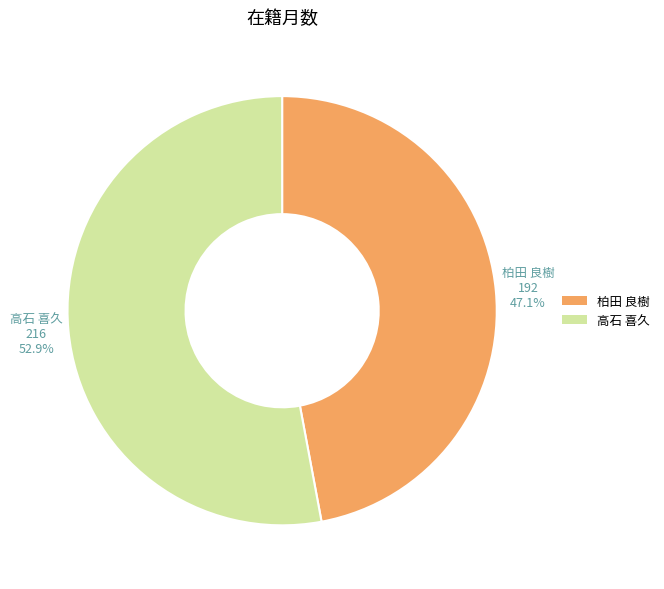

Which category accounts for the majority?

高石 喜久